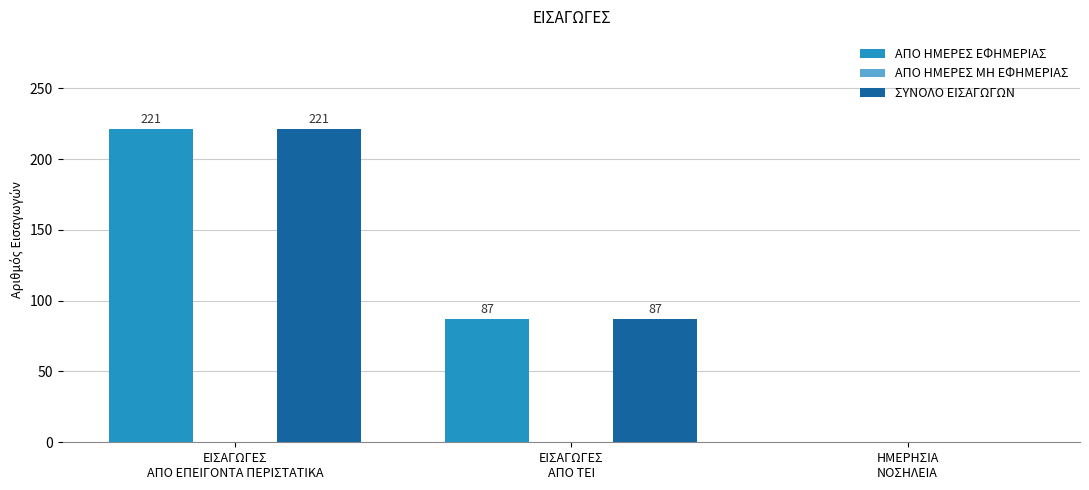

What is the sum of the ΑΠΟ ΗΜΕΡΕΣ ΕΦΗΜΕΡΙΑΣ values at ΕΙΣΑΓΩΓΕΣ
ΑΠΟ ΤΕΙ and ΗΜΕΡΗΣΙΑ
ΝΟΣΗΛΕΙΑ?

87